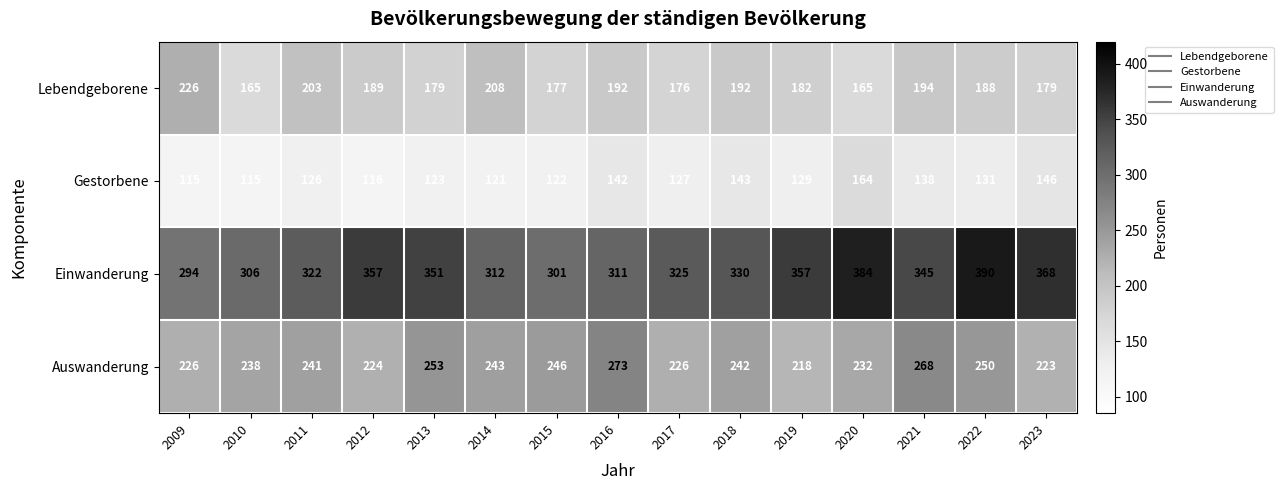

The Lebendgeborene series shows 194 at 2021. True or false?

True